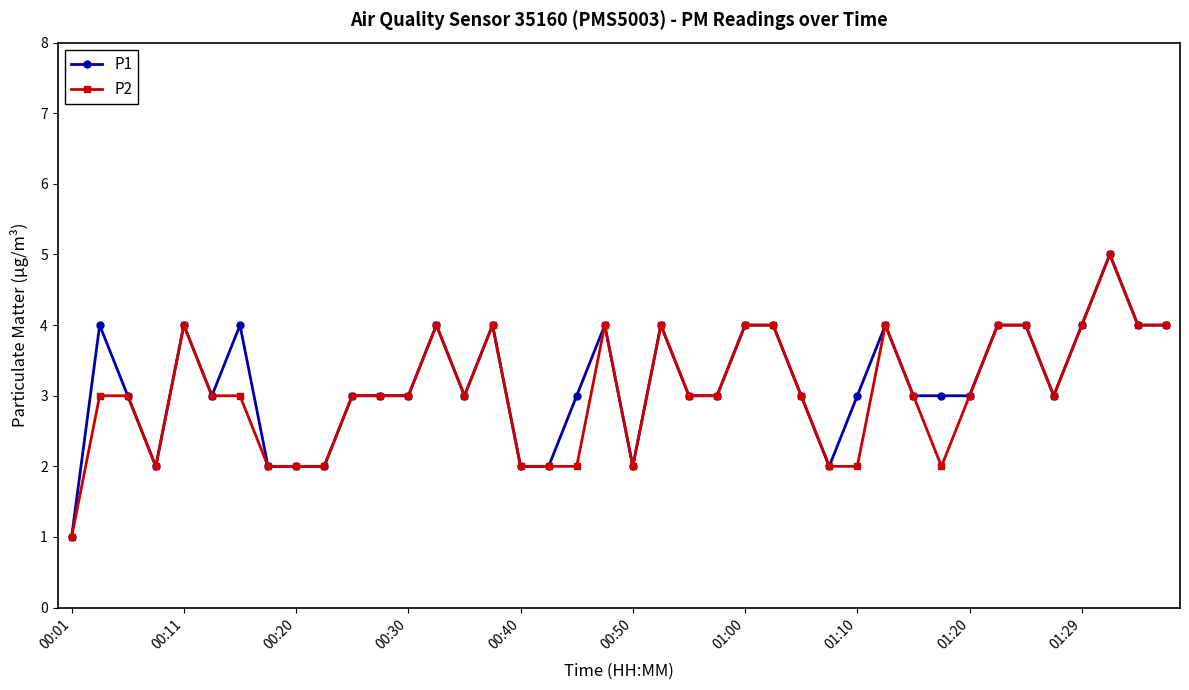

True or false: P1 has more than 1 interior local peaks.

True